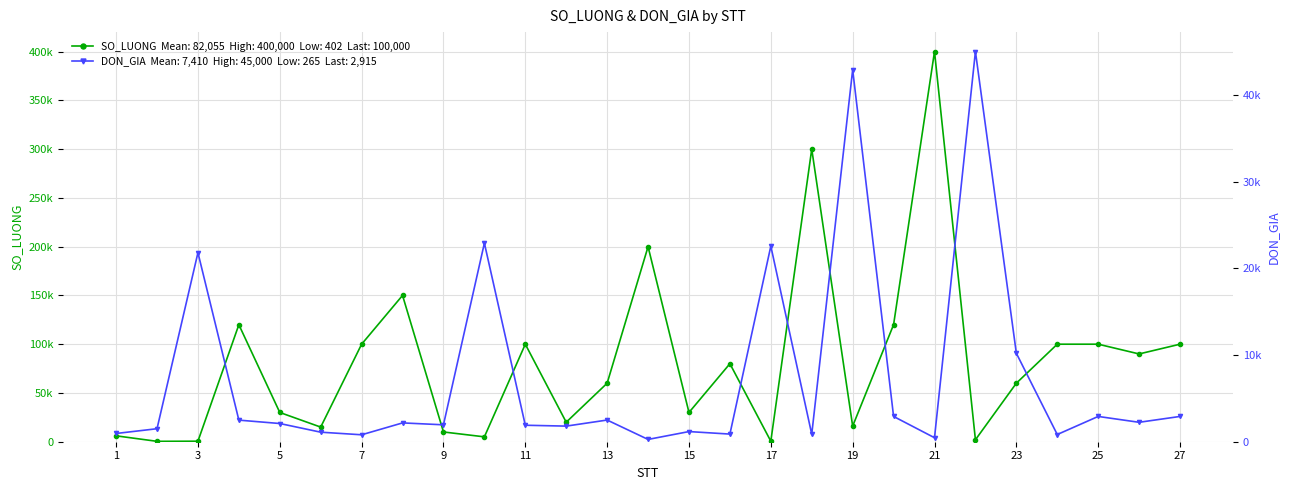

Is it true that DON_GIA equals 3776 at 5?

False